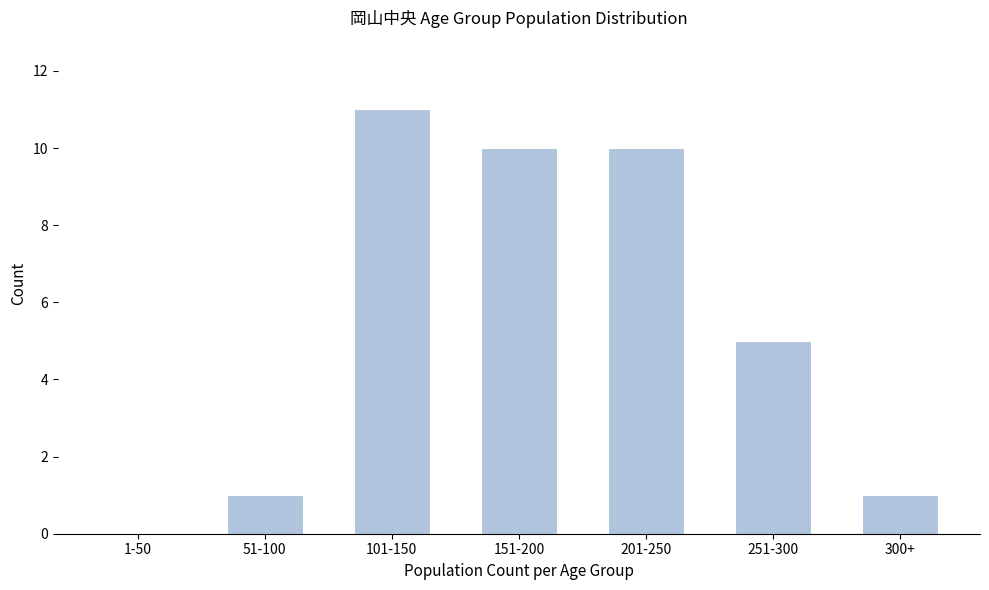

Reading left to right, transcribe all the data shown in this chart.

1-50=0	51-100=1	101-150=11	151-200=10	201-250=10	251-300=5	300+=1